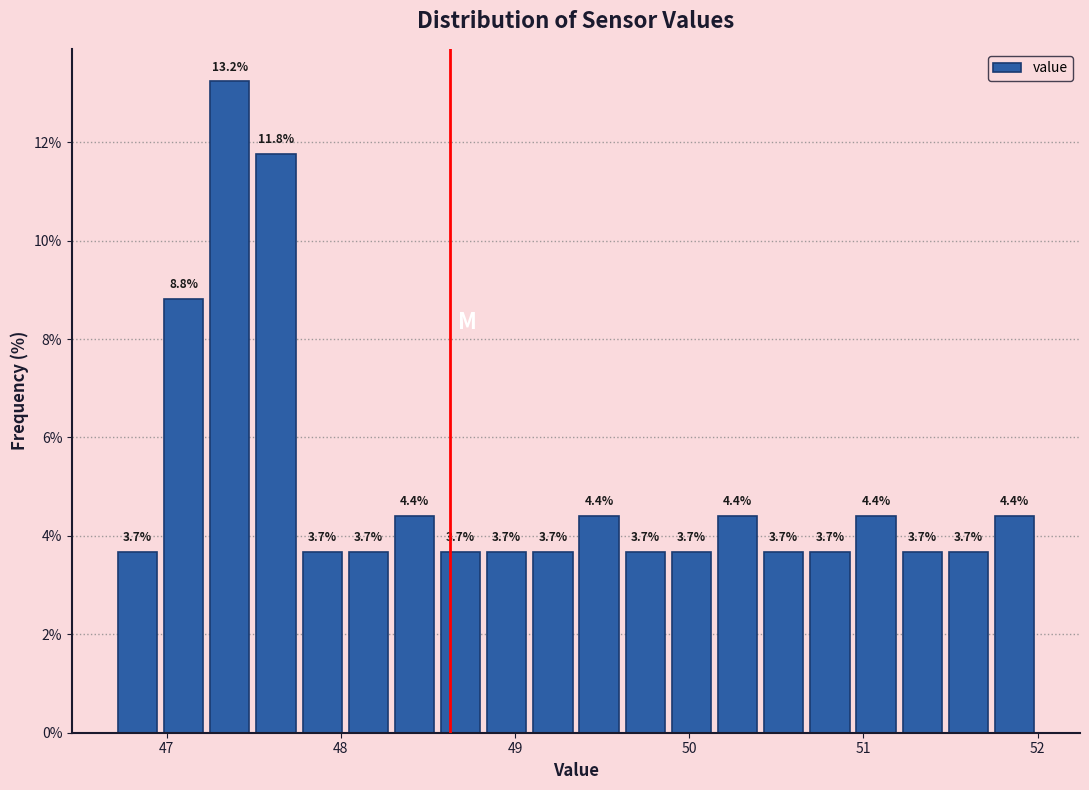

Read against the x-axis, roughly where is the centre of the tallest bar?

47.4